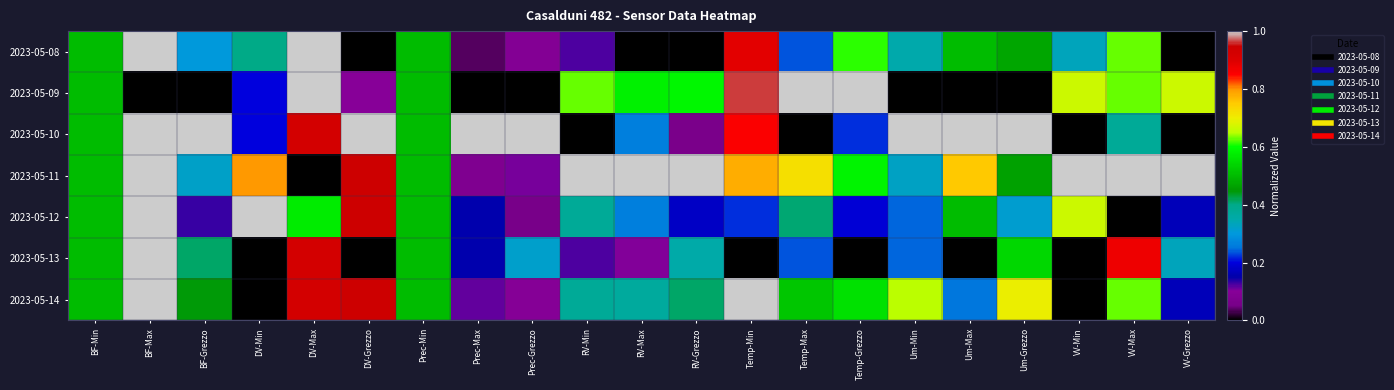

Which category has the lowest value across all series?

RV-Max